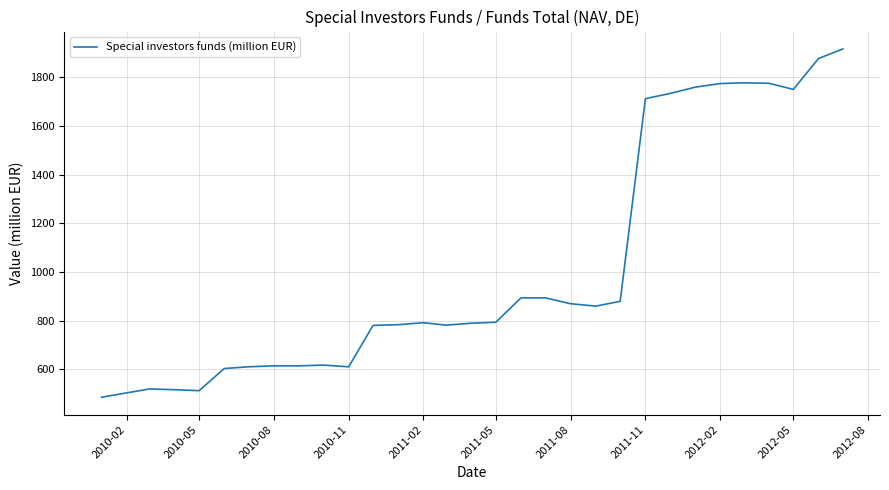

What is the maximum value shown in the chart?

1916